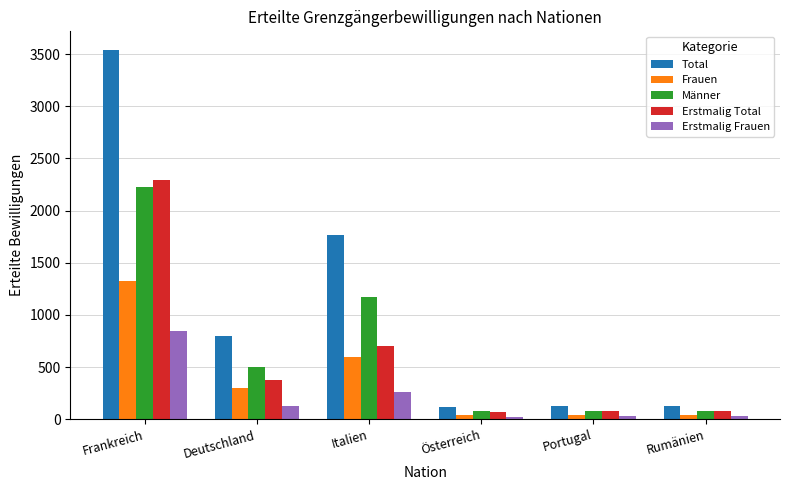

At how many categories does at least one series exceed 1154?

2